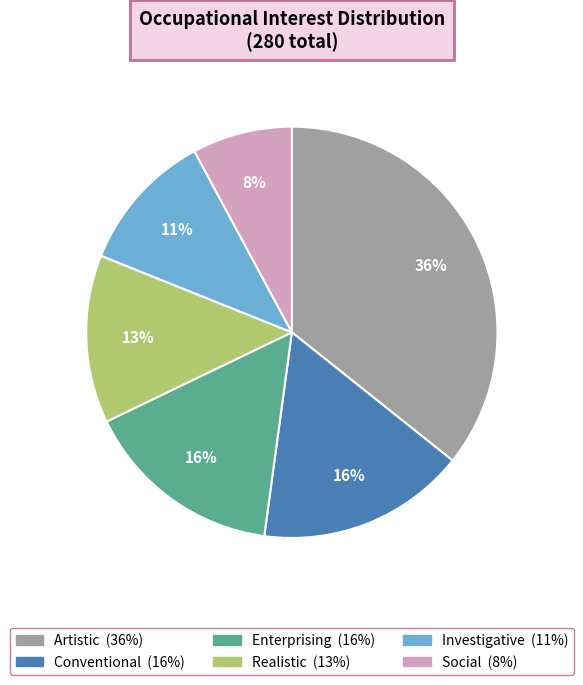

Is the sum of Conventional and Realistic greater than half?

No